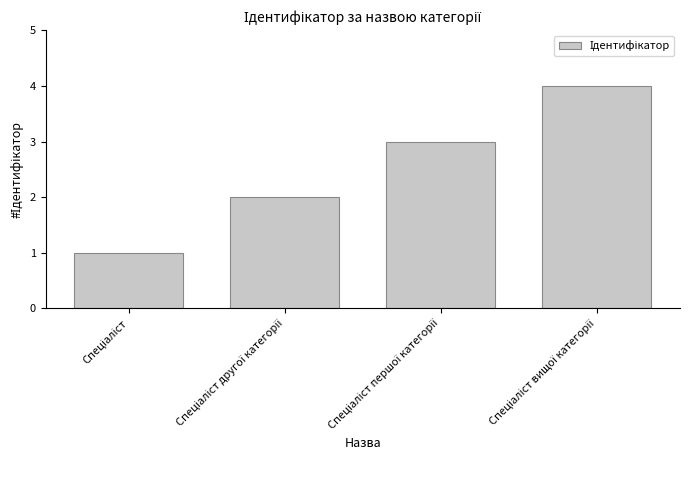

What is the sum of all values?

10